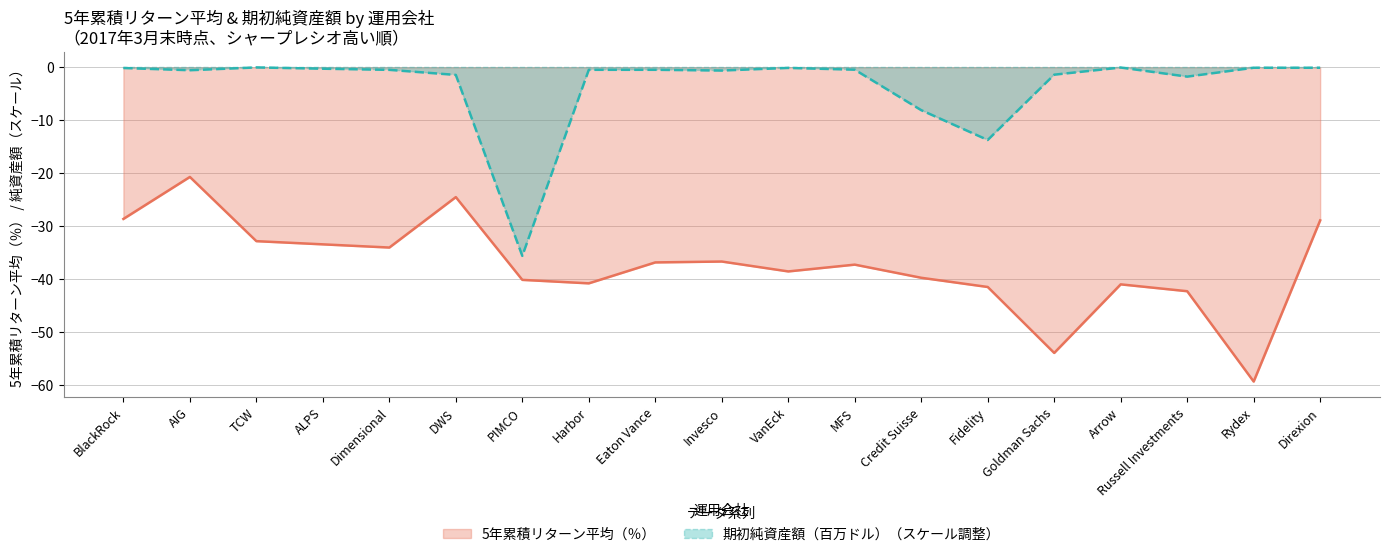

True or false: 期初純資産額（百万ドル） and 5年累積リターン平均（％） cross at least once.

False